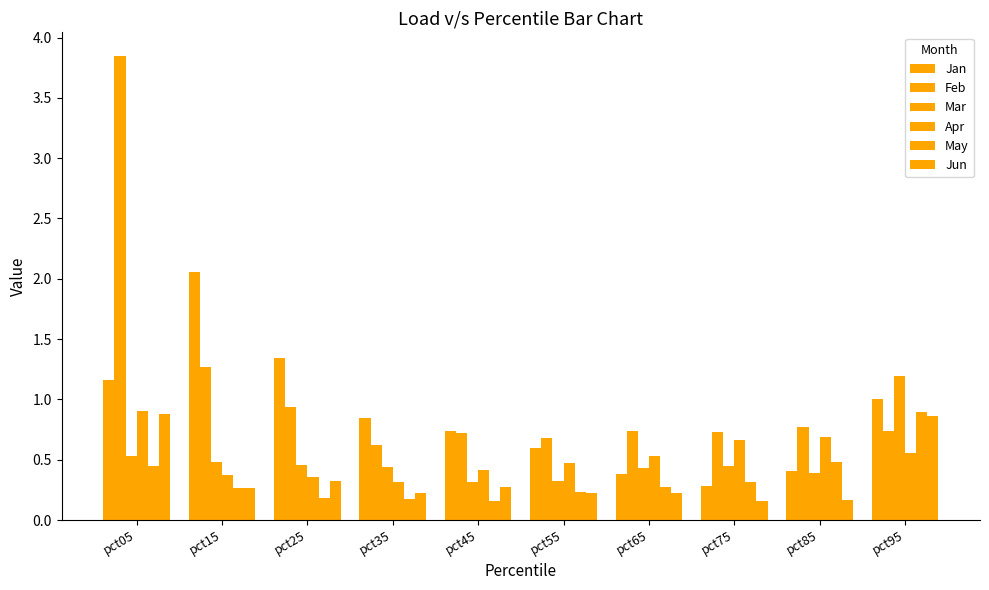

How many categories are shown in the chart?

10